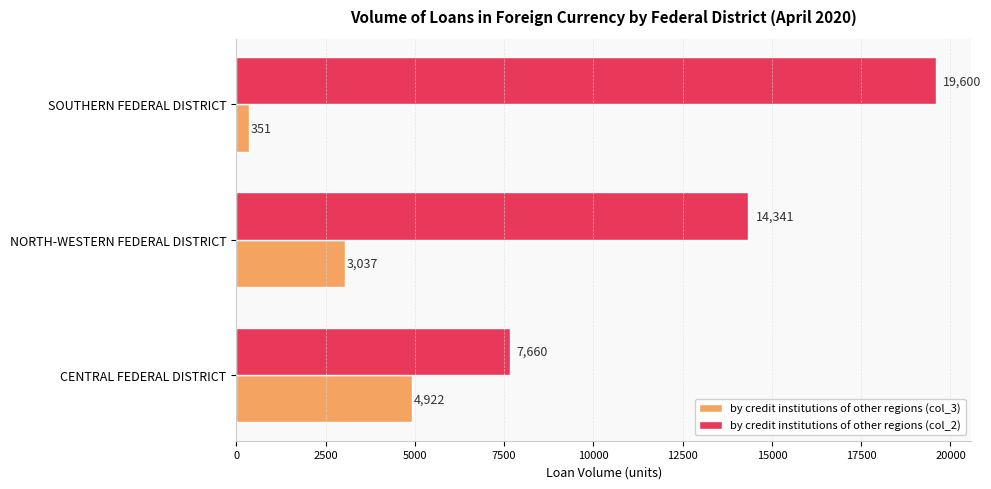

At how many categories does at least one series exceed 15041?

1